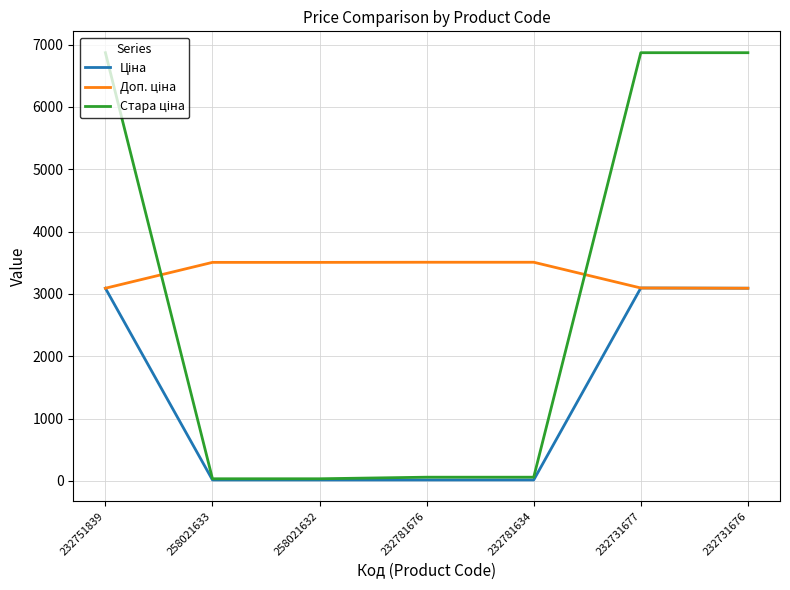

What is the greatest value displayed?

6869.4